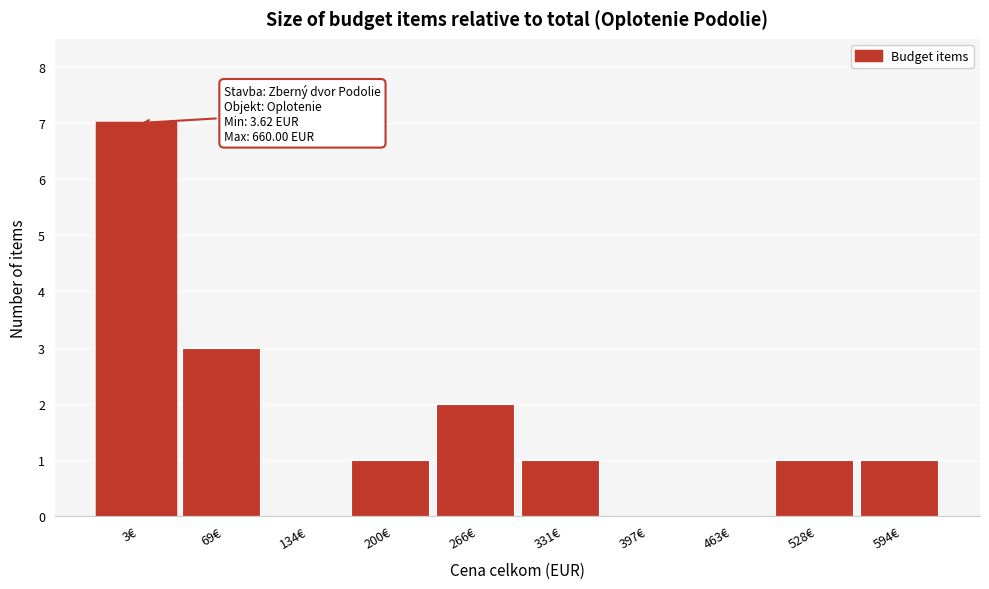

Reading right to left, what are all the values shown in this chart?

594€=1	528€=1	463€=0	397€=0	331€=1	266€=2	200€=1	134€=0	69€=3	3€=7